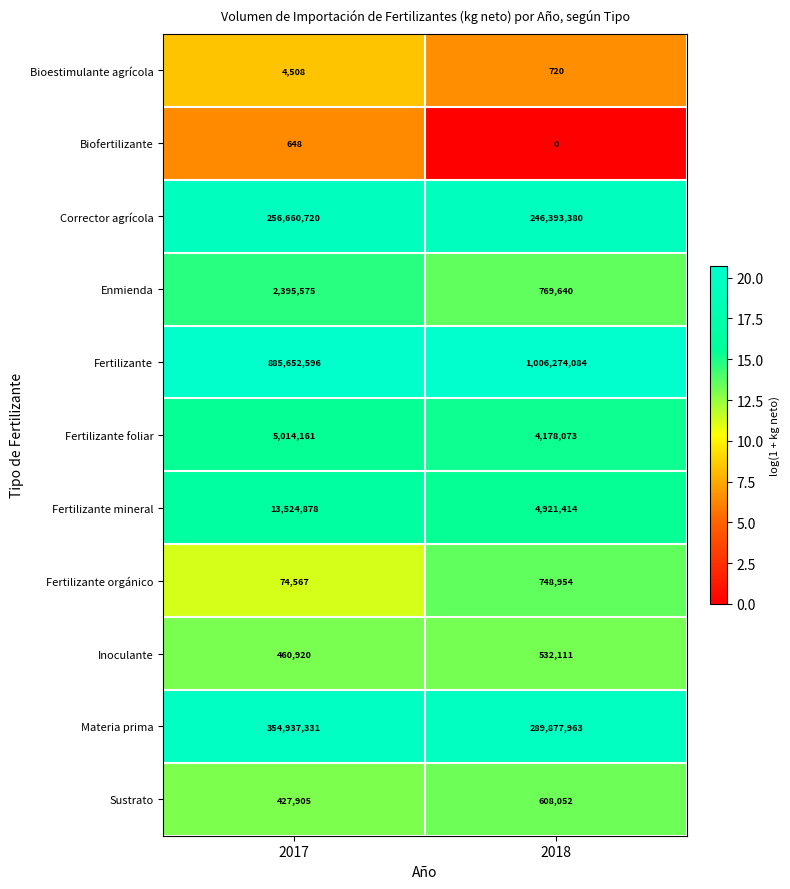

What is the sum of the Enmienda values at 2017 and 2018?

3165215